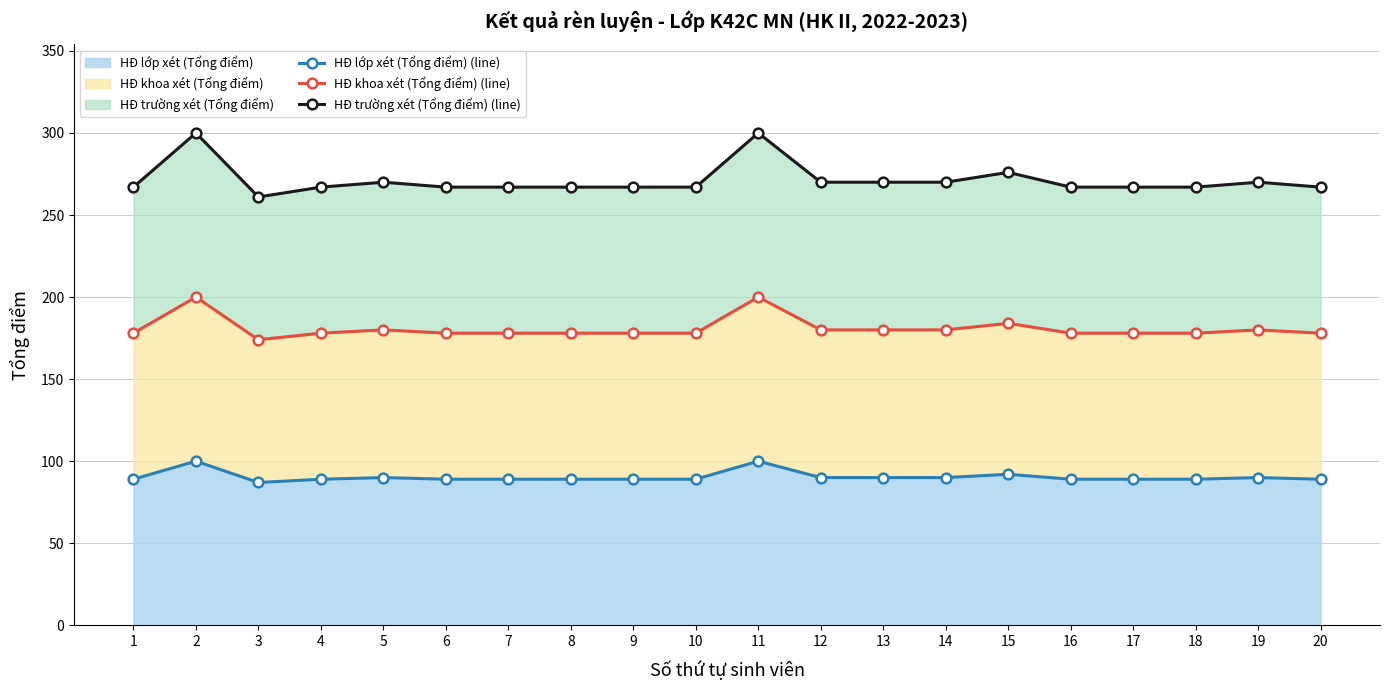

Between 10 and 11, which series saw the biggest shift?

HĐ trường xét (Tổng điểm) (line)